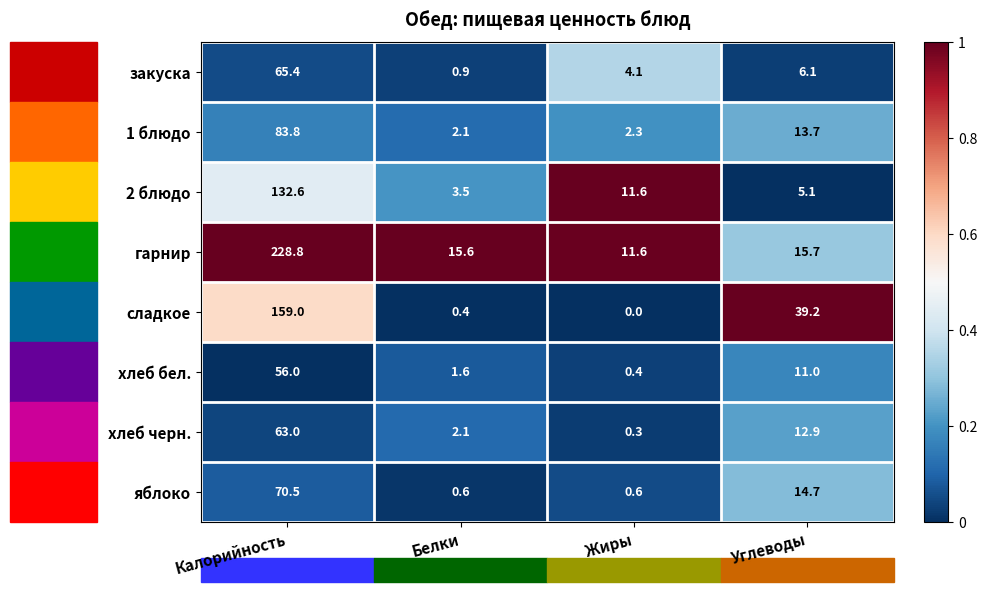

At which label does яблоко first exceed 14?

Калорийность